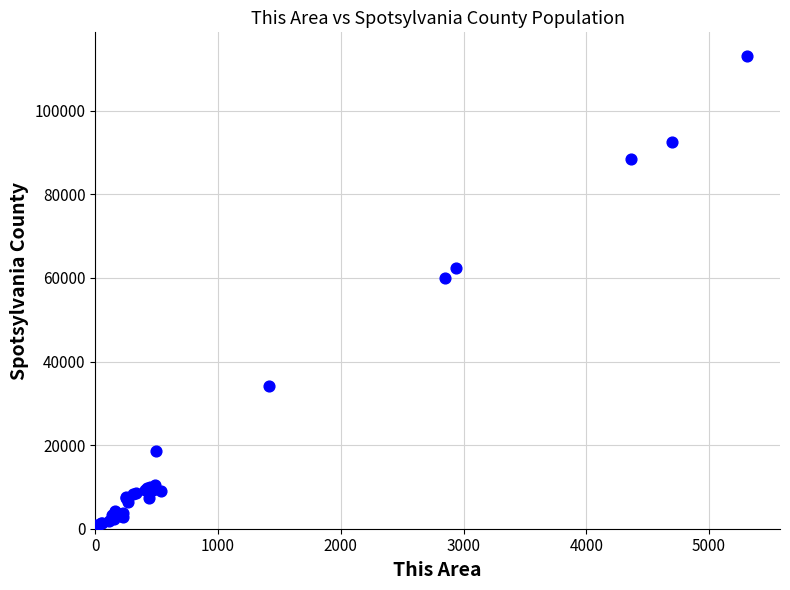

What Y value in the scatter plot is closest to 56631?

59925